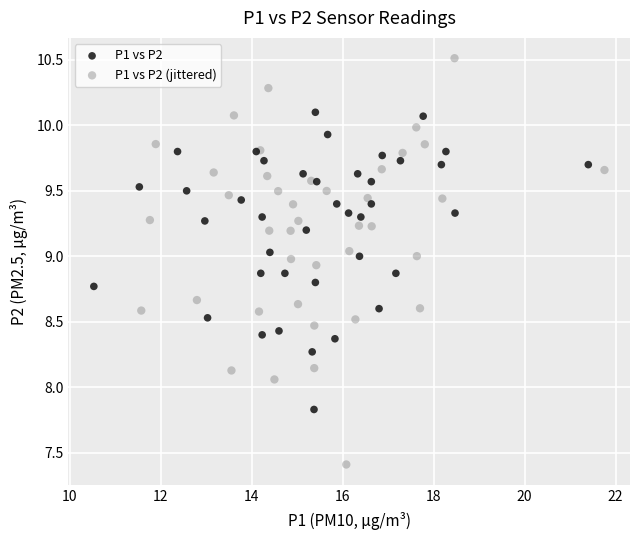

Which series has the largest Y range (max minus min)?

P1 vs P2 (jittered)